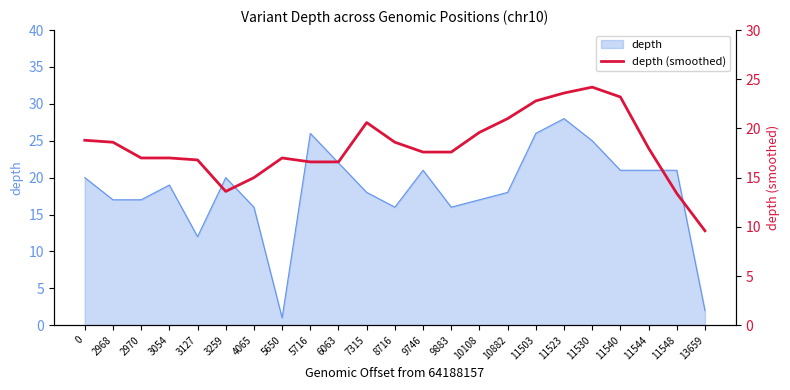

At which category does the data reach its first local peak?

5650